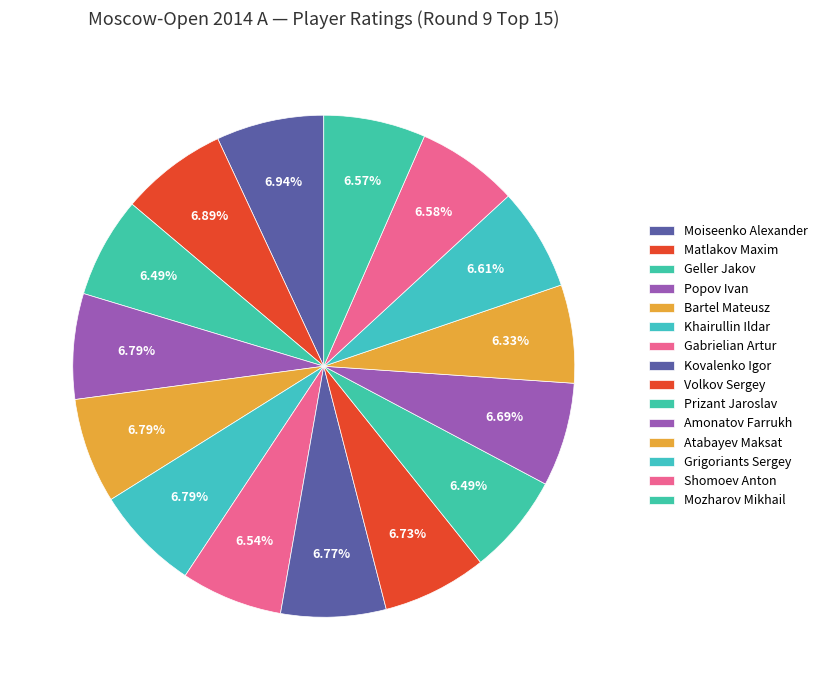

To the nearest percent, what portion does Bartel Mateusz represent?

7%